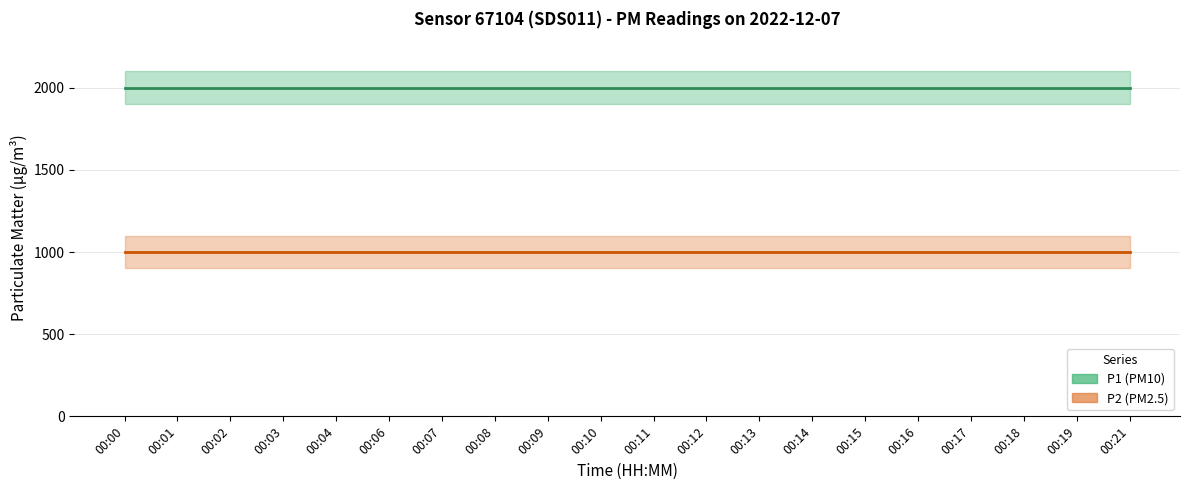

What is the maximum value shown in the chart?

1999.9